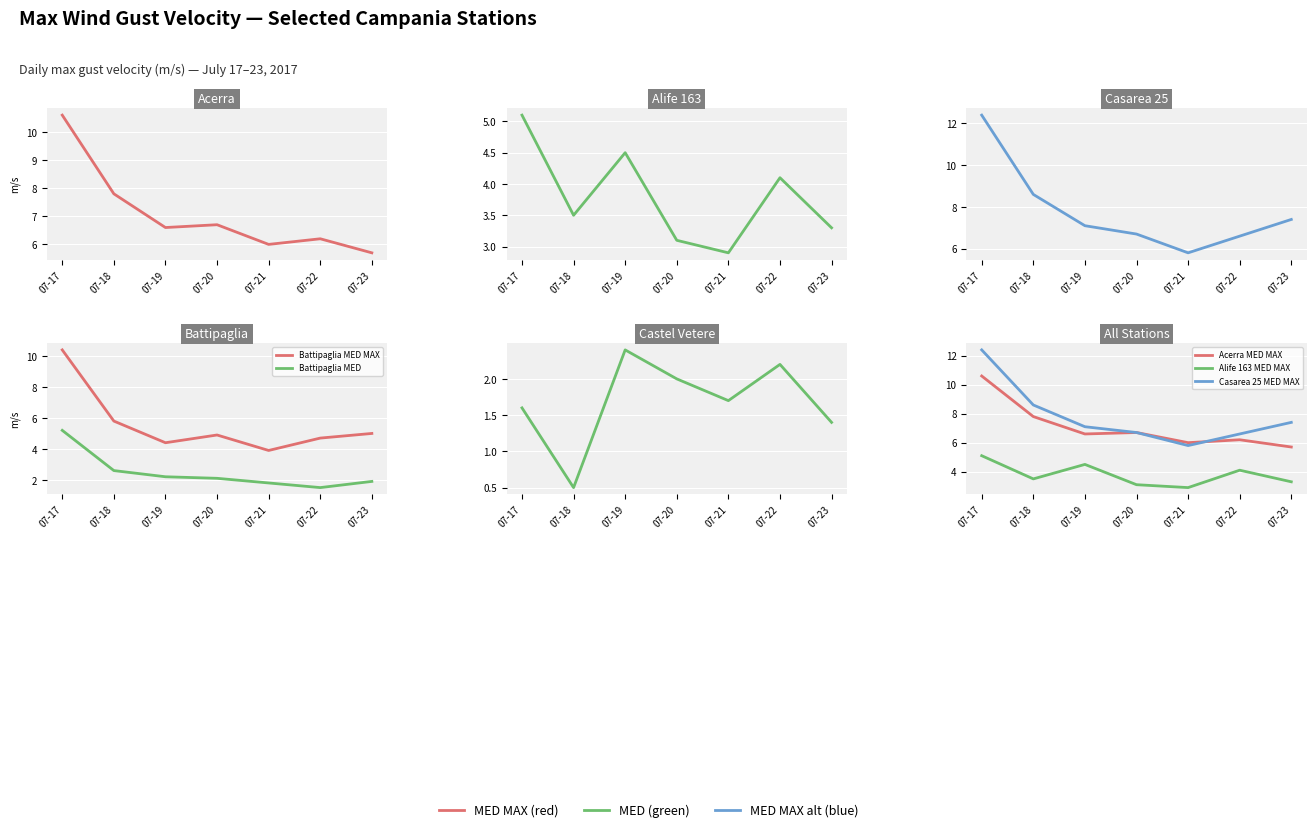

How many data points in Casarea 25 MED MAX are above 7?

4